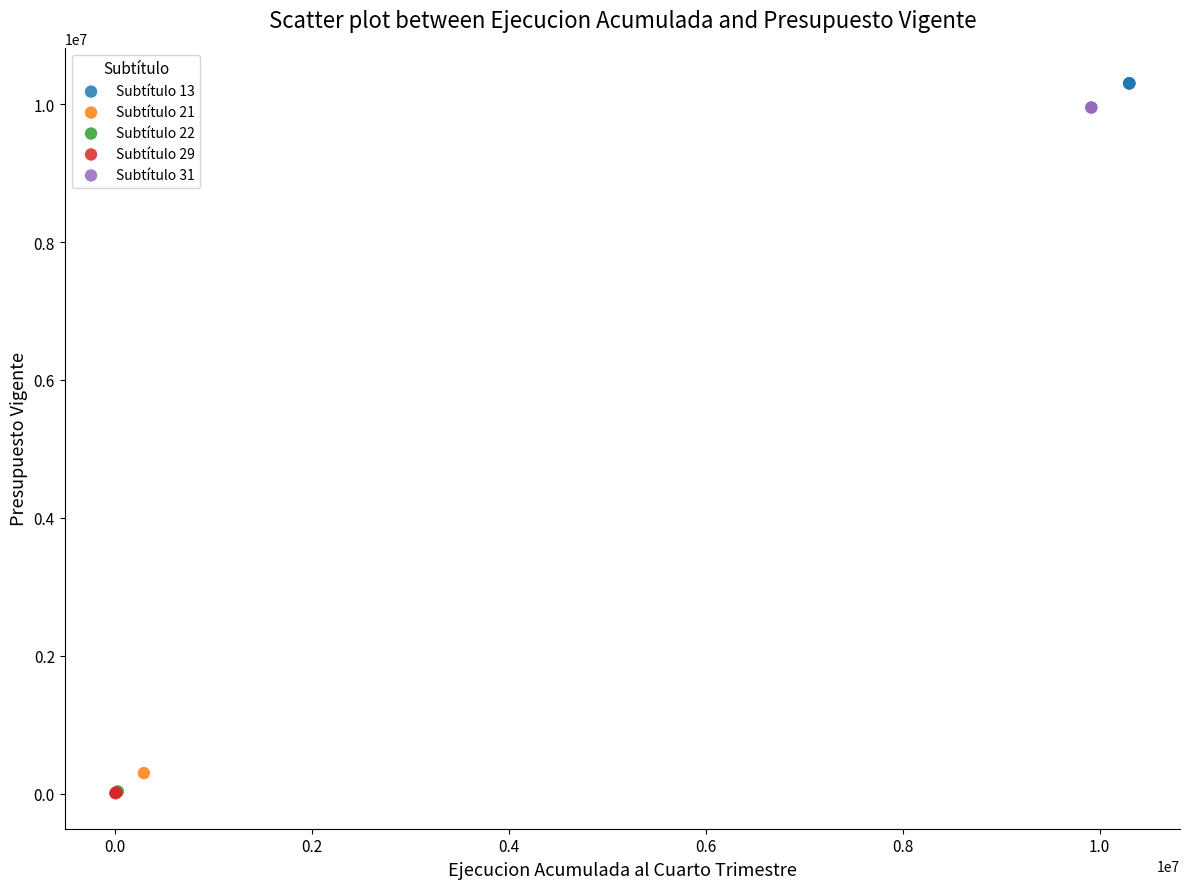

What are all the series names shown in the legend?

Subtítulo 13, Subtítulo 21, Subtítulo 22, Subtítulo 29, Subtítulo 31